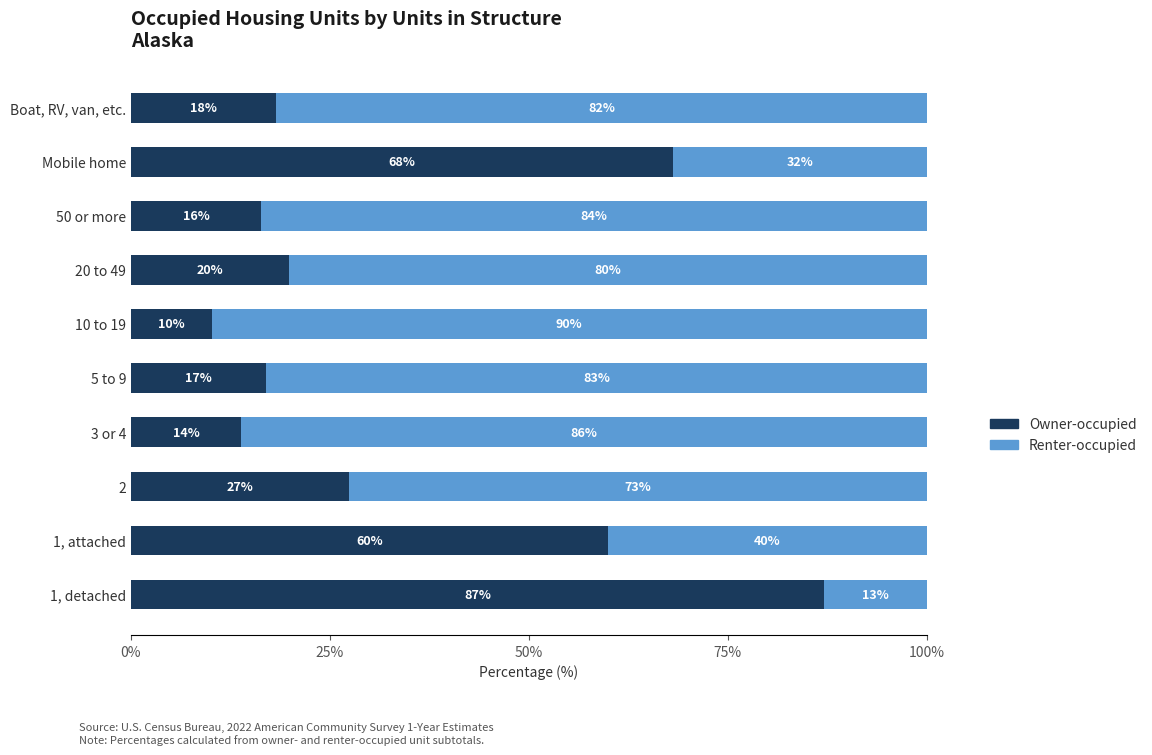

At which label is Owner-occupied closest to 48?

1, attached